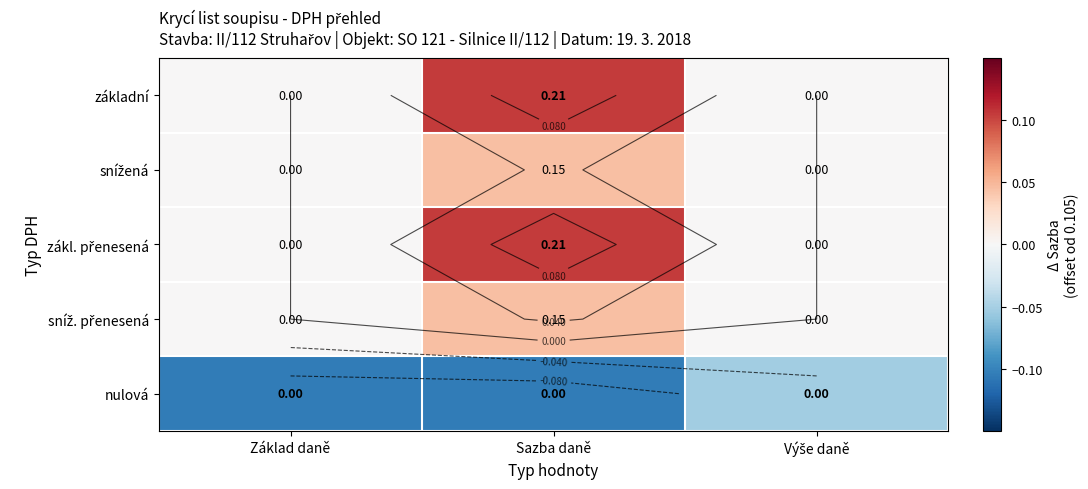

Which series has the largest total across all categories?

základní